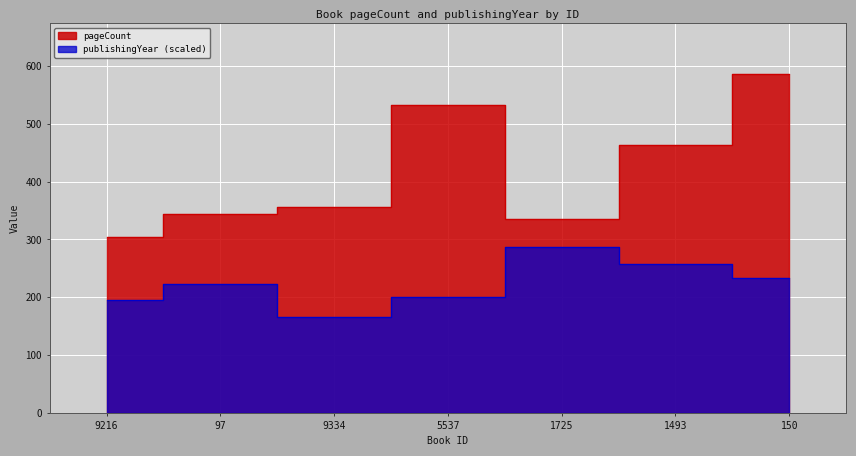

What is the label of the 6th point from the right?

97